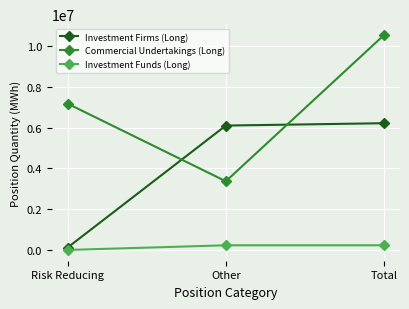

Is it true that Commercial Undertakings (Long) equals 7180805 at Risk Reducing?

True